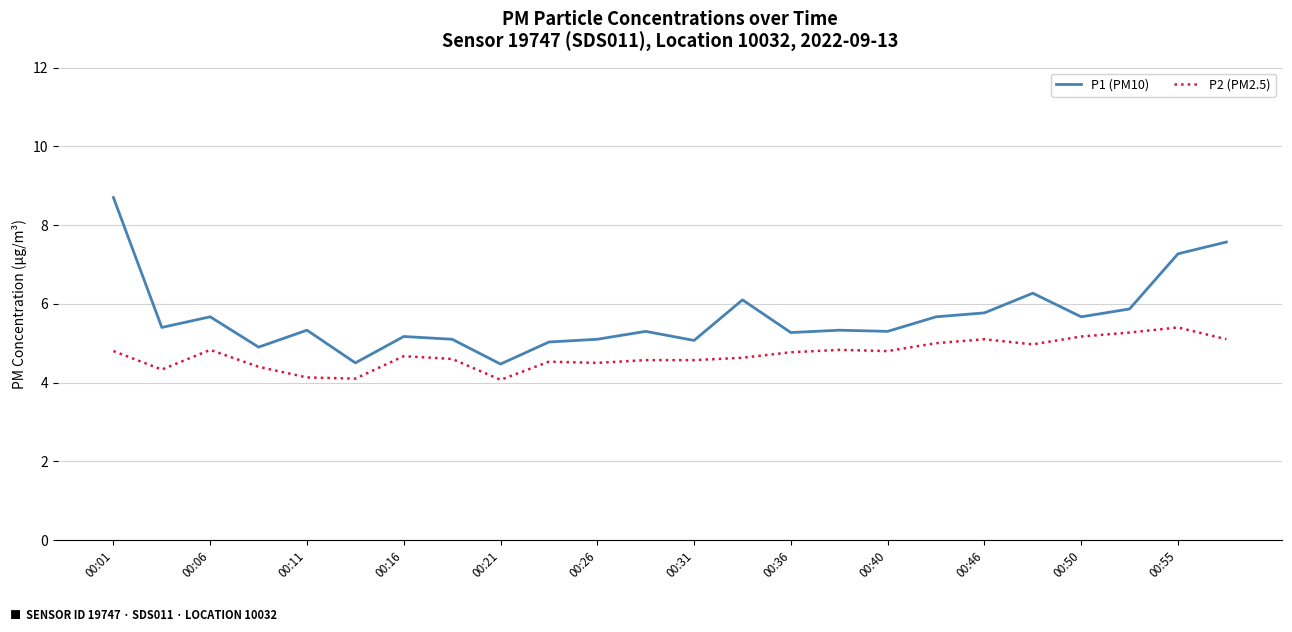

At how many categories does at least one series exceed 7?

3